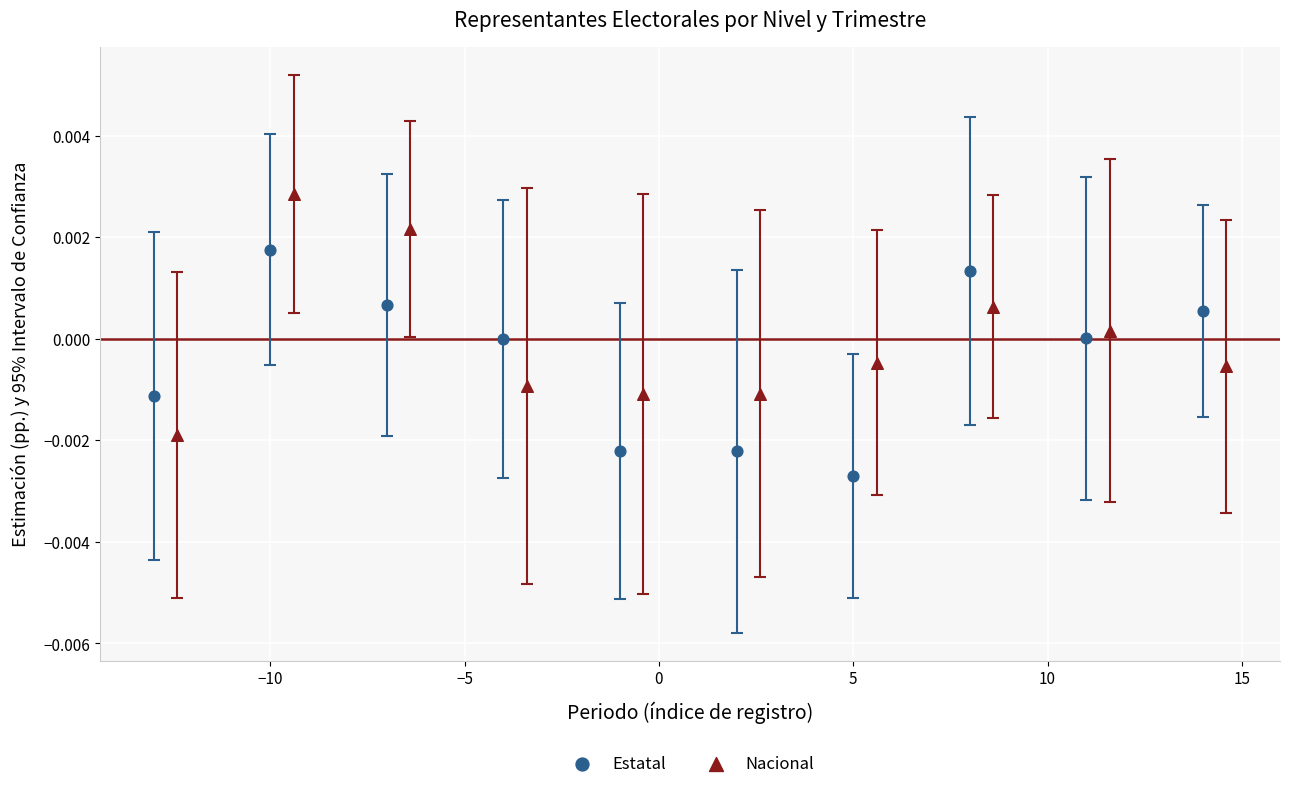

Which series reaches the minimum Y coordinate?

Estatal